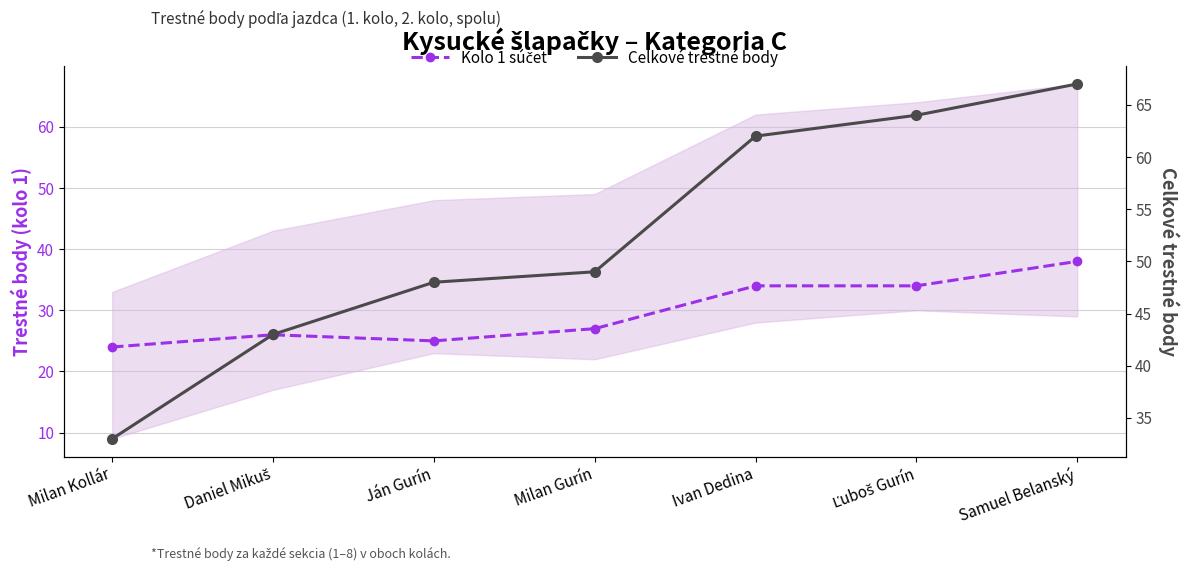

At Ivan Dedina, list the series in order from smallest to largest.

Kolo 1 súčet, Celkové trestné body